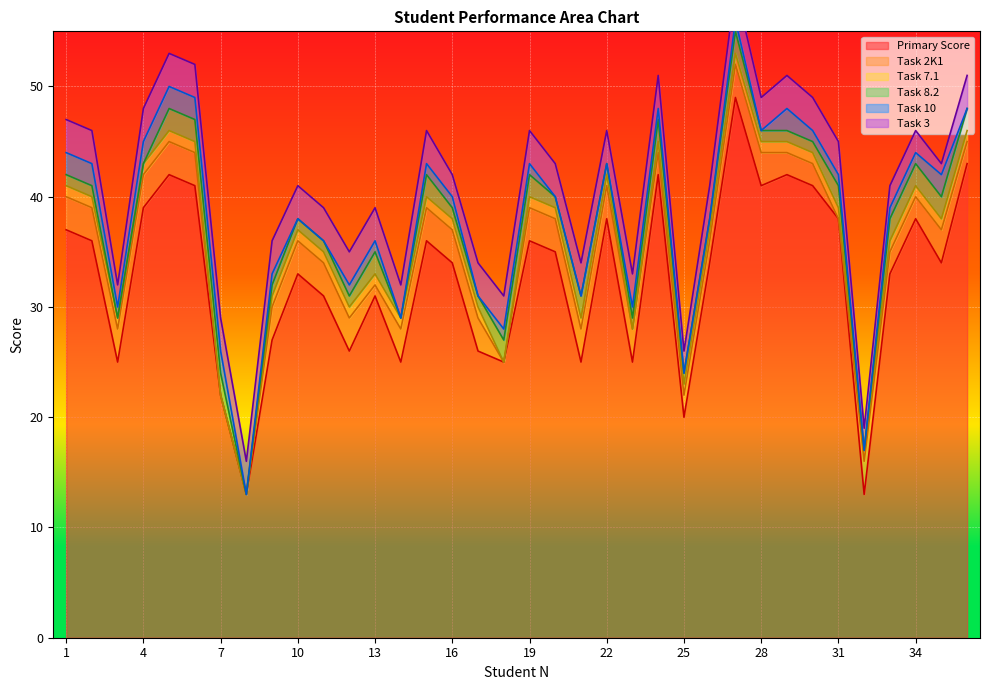

At which category does Task 3 reach its first local valley?

3